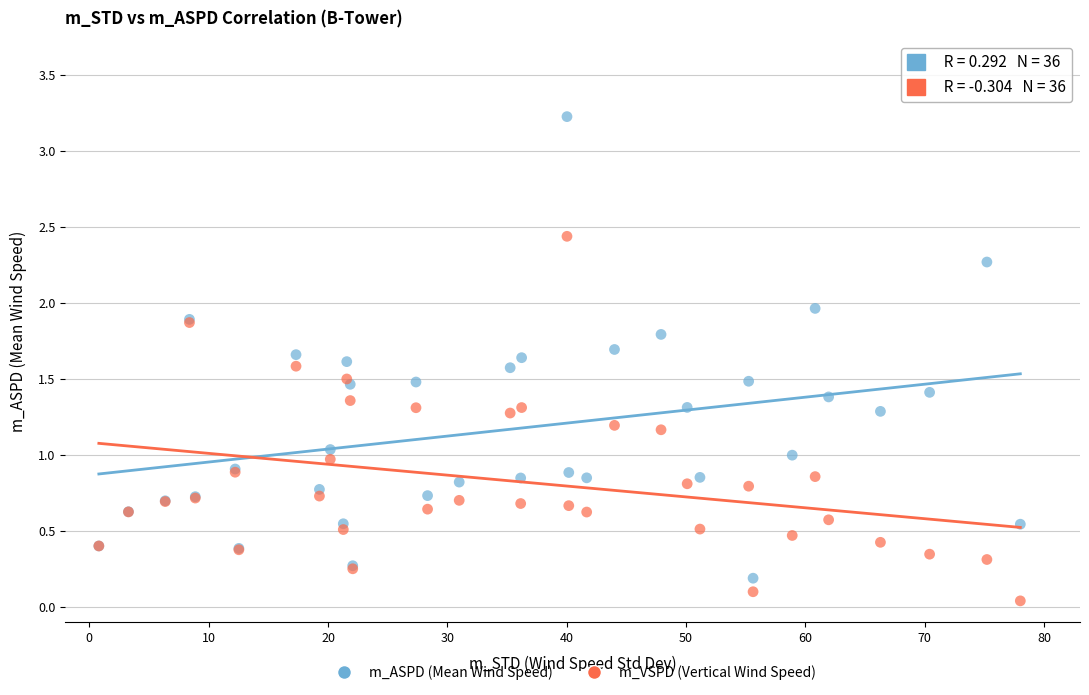

Which series has the widest spread of Y values?

m_ASPD (Mean Wind Speed)